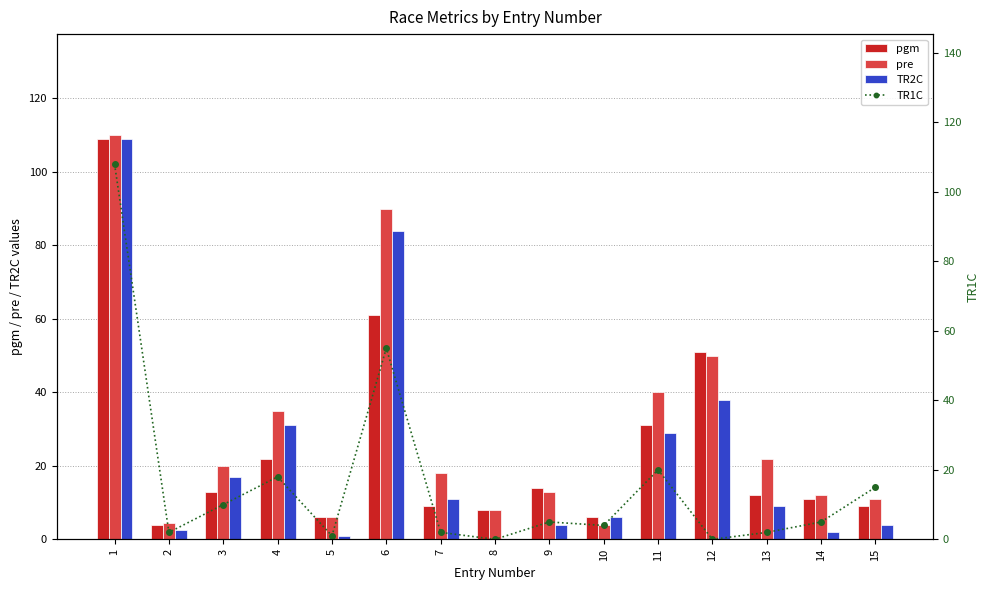

What is the total value across all series at 6?

290.0